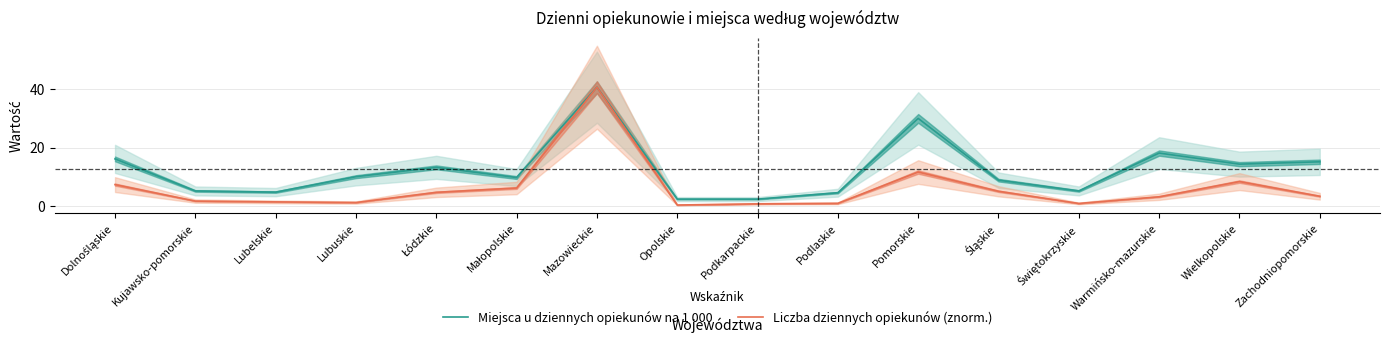

What is the average value of the Miejsca u dziennych opiekunów na 1 000 series?

12.5